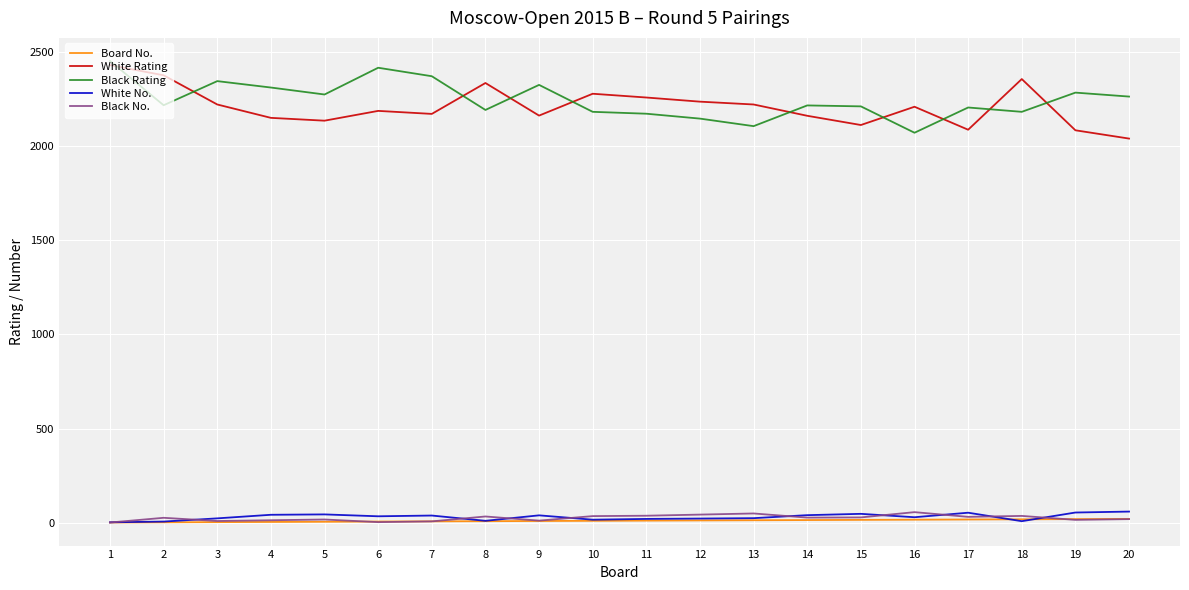

Read the White No. value at 7.

38